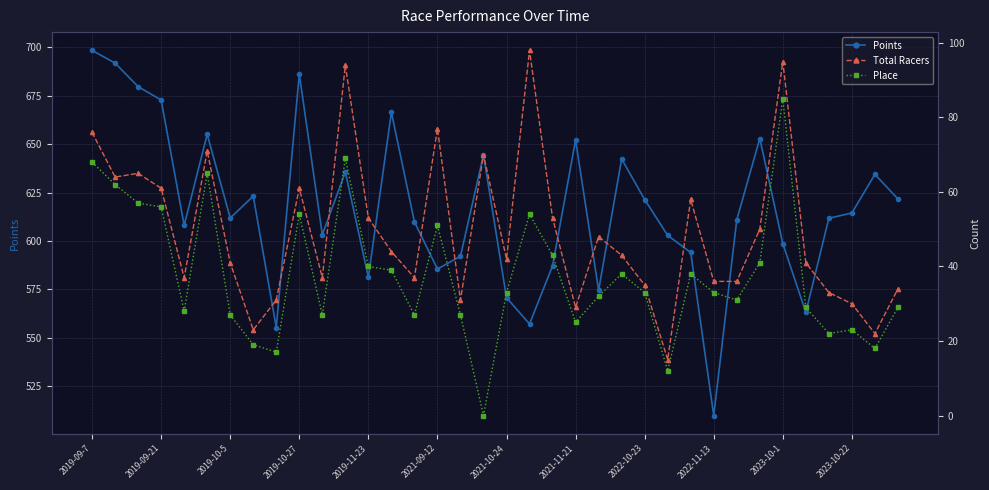

What is the difference between the second highest and second lowest values in the Points series?

136.5